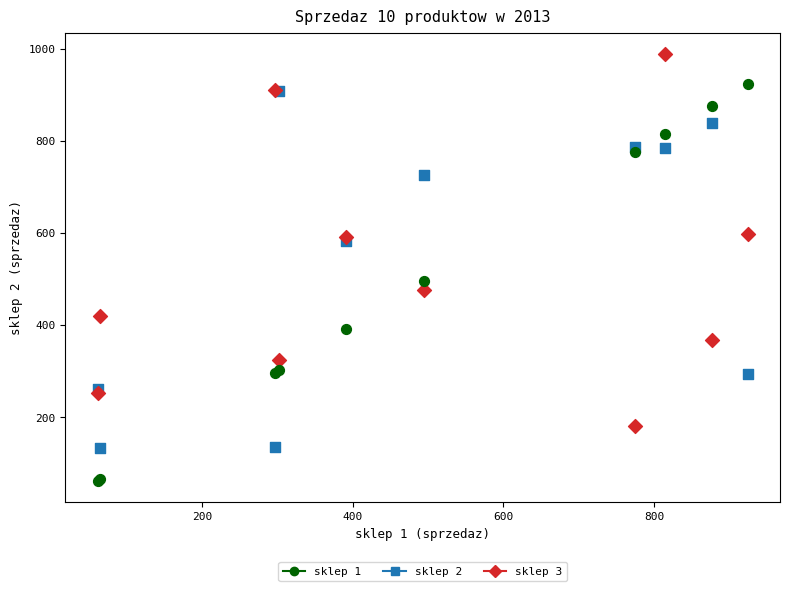

What are all the series names shown in the legend?

sklep 1, sklep 2, sklep 3